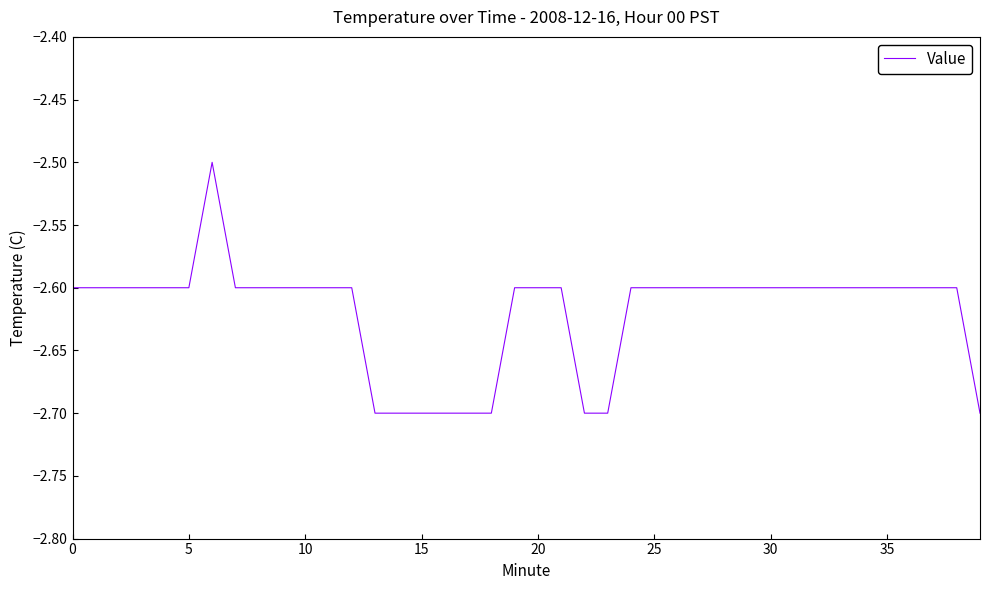

Does the chart have visible grid lines?

No